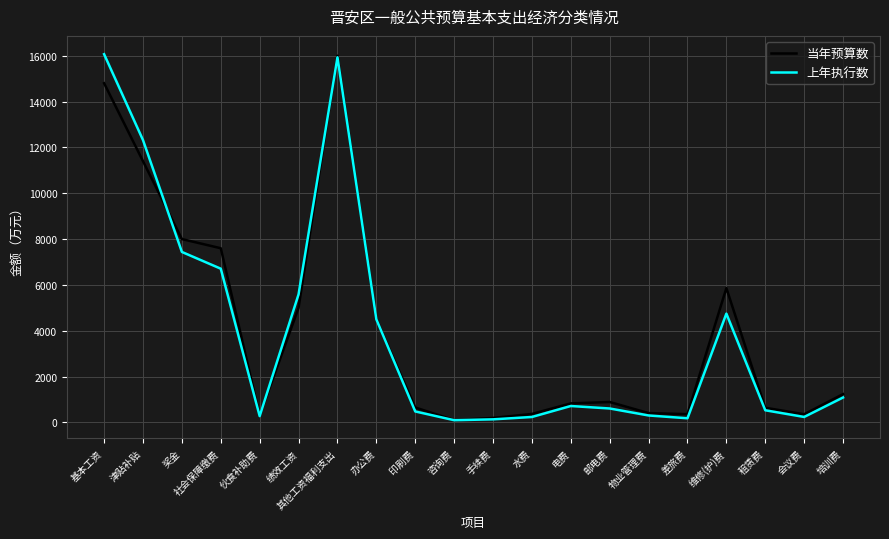

At which category does 上年执行数 reach its first local peak?

其他工资福利支出